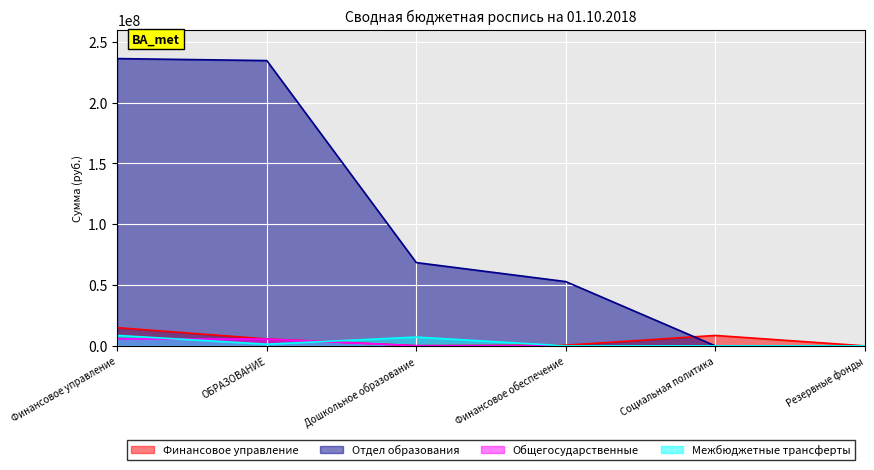

Which has a higher value, Социальная политика or Финансовое управление?

Финансовое управление